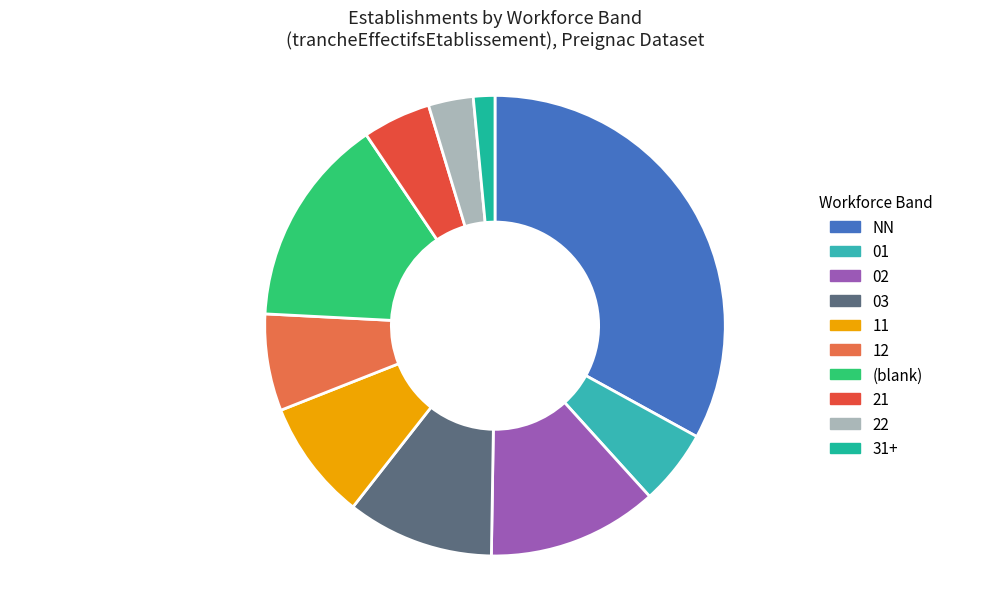

Count the number of slices in the pie.

10